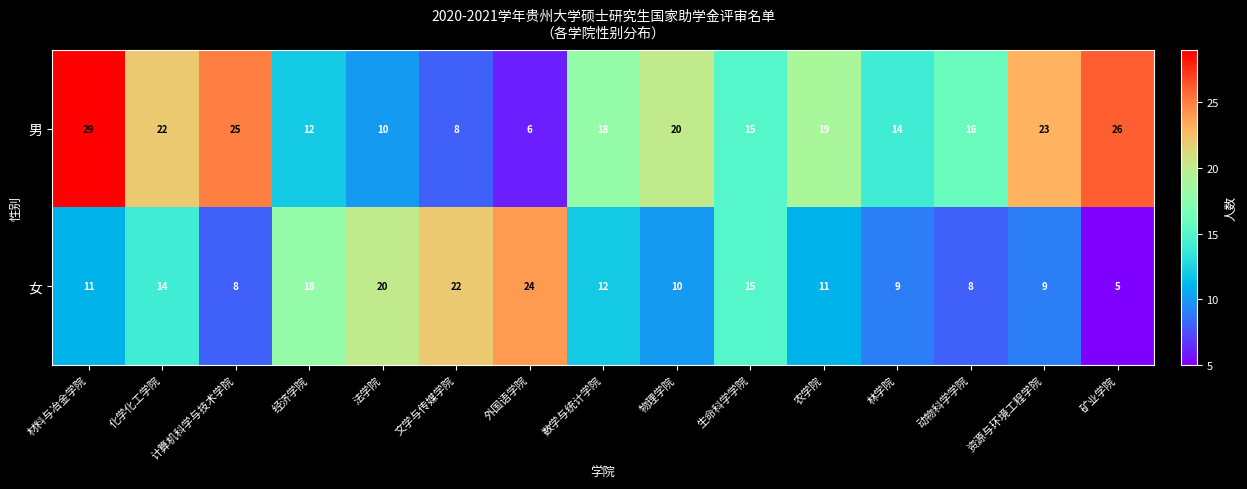

What is the difference between the highest and lowest values at 矿业学院?

21